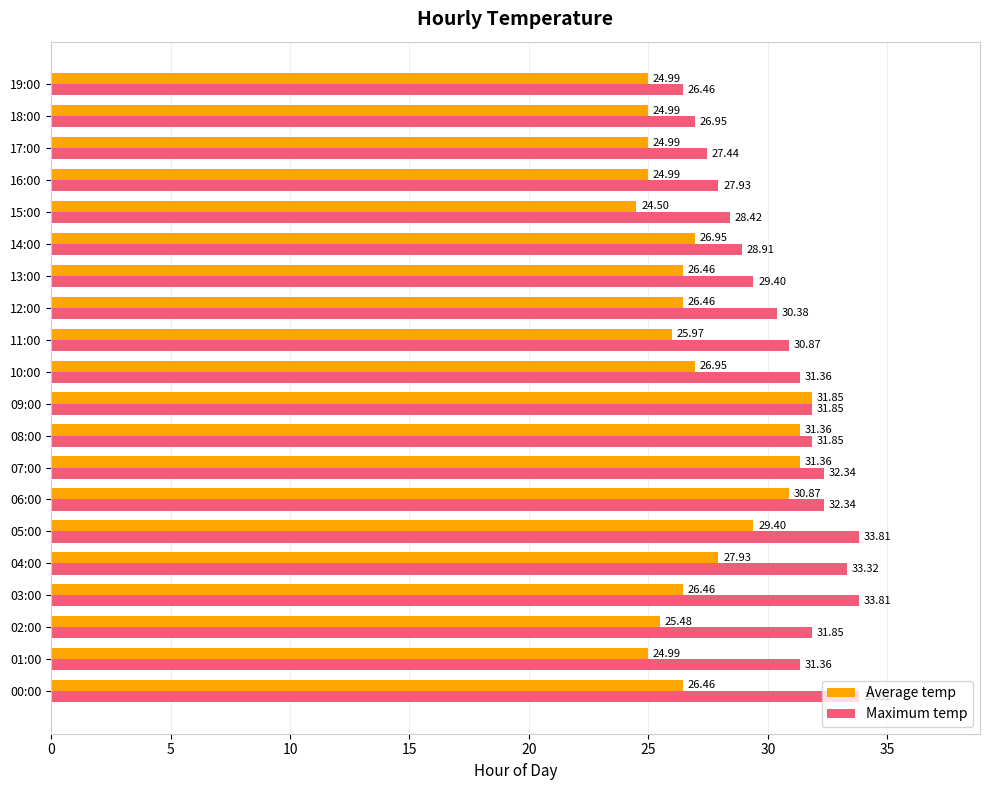

Rank the series by their average value, from highest to lowest.

Maximum temp, Average temp